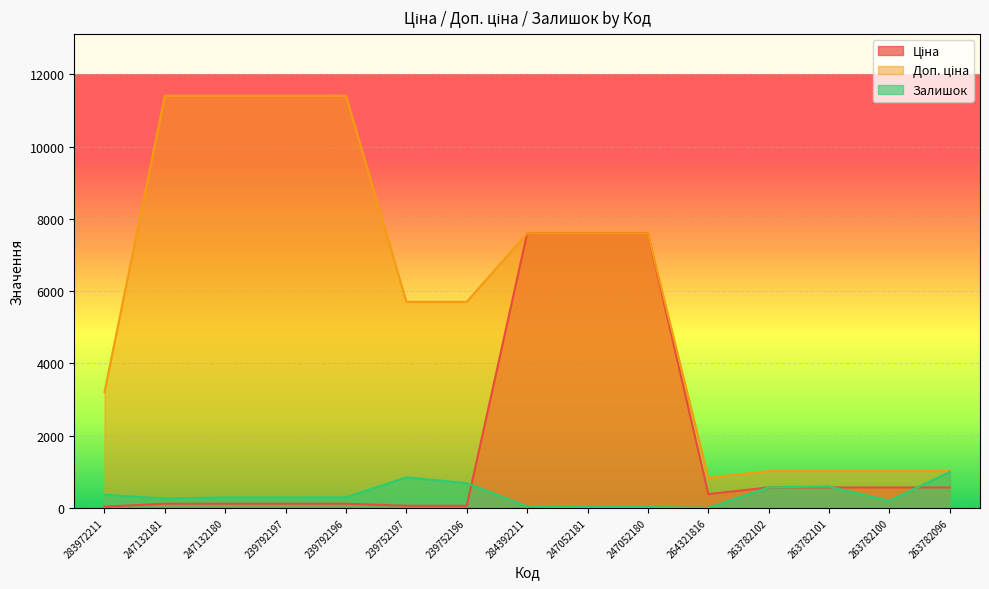

How many series are shown in this chart?

3